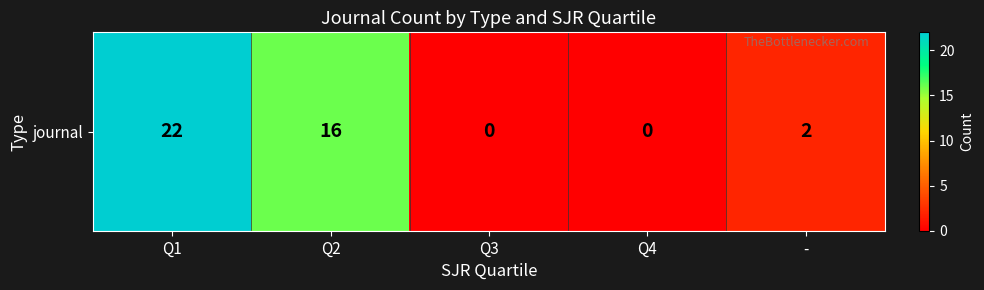

List the labels in order of value, smallest first.

Q3, Q4, -, Q2, Q1